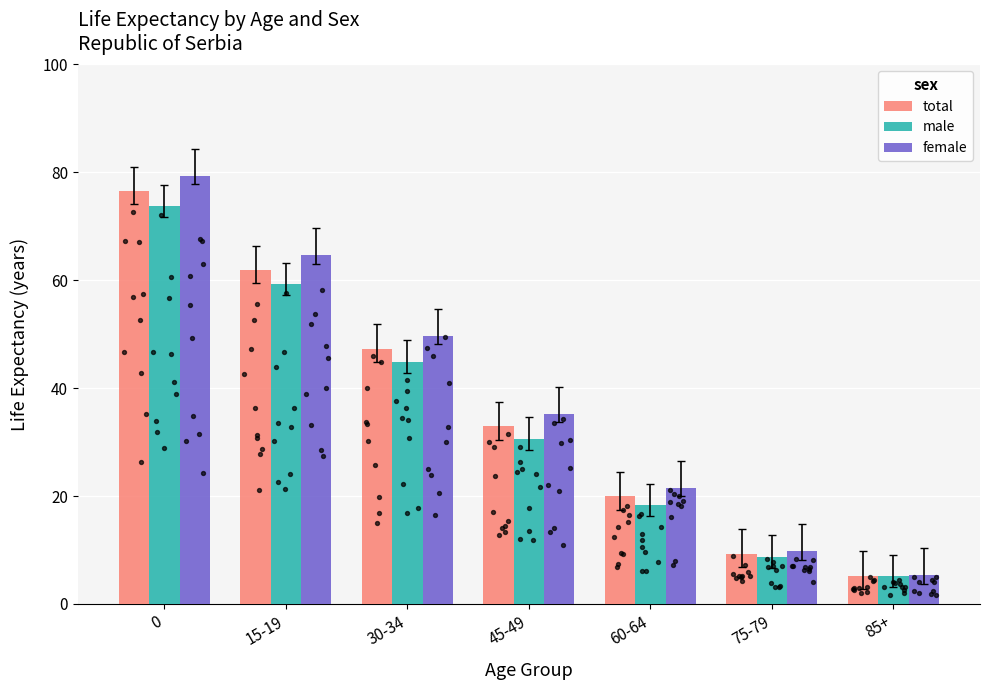

Is the value of male at 30-34 greater than the value of total at 0?

No